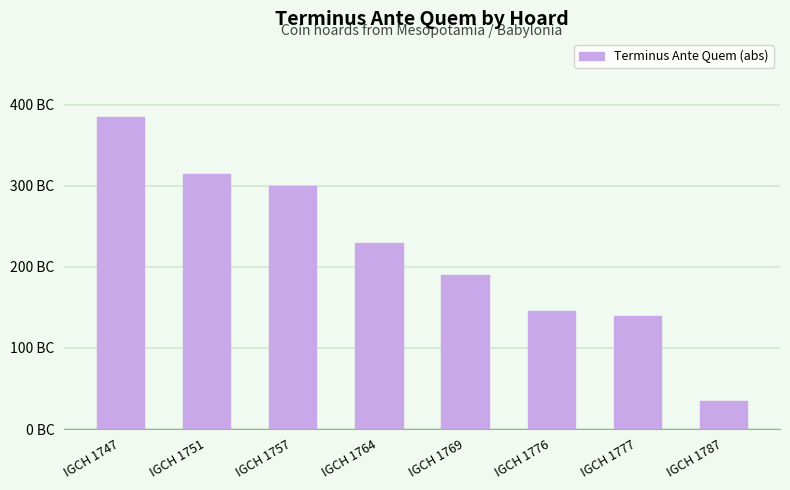

List the labels in order of value, smallest first.

IGCH 1787, IGCH 1777, IGCH 1776, IGCH 1769, IGCH 1764, IGCH 1757, IGCH 1751, IGCH 1747